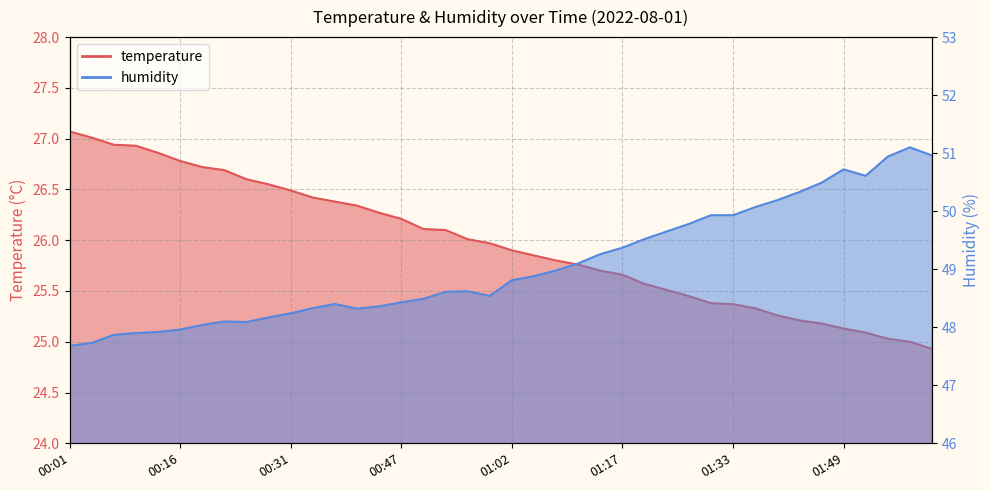

What is the label of the 21st point from the left?

01:02